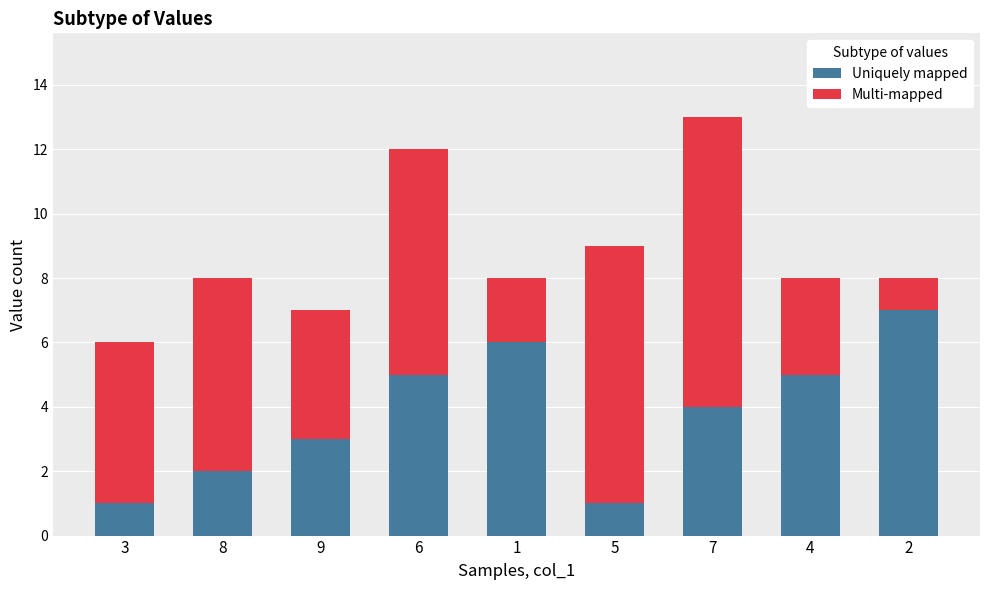

What is the sum of the Uniquely mapped values at 9 and 1?

9